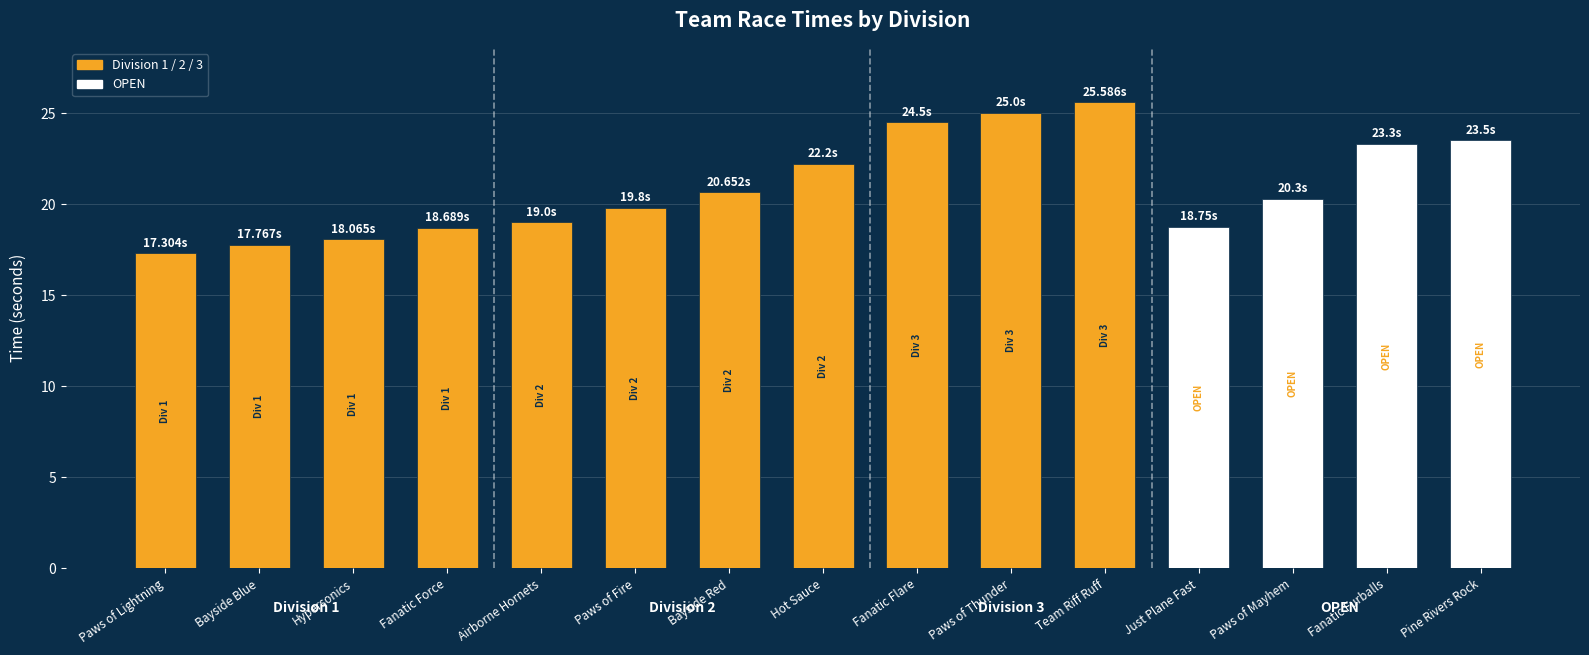

What is the maximum value shown in the chart?

25.6